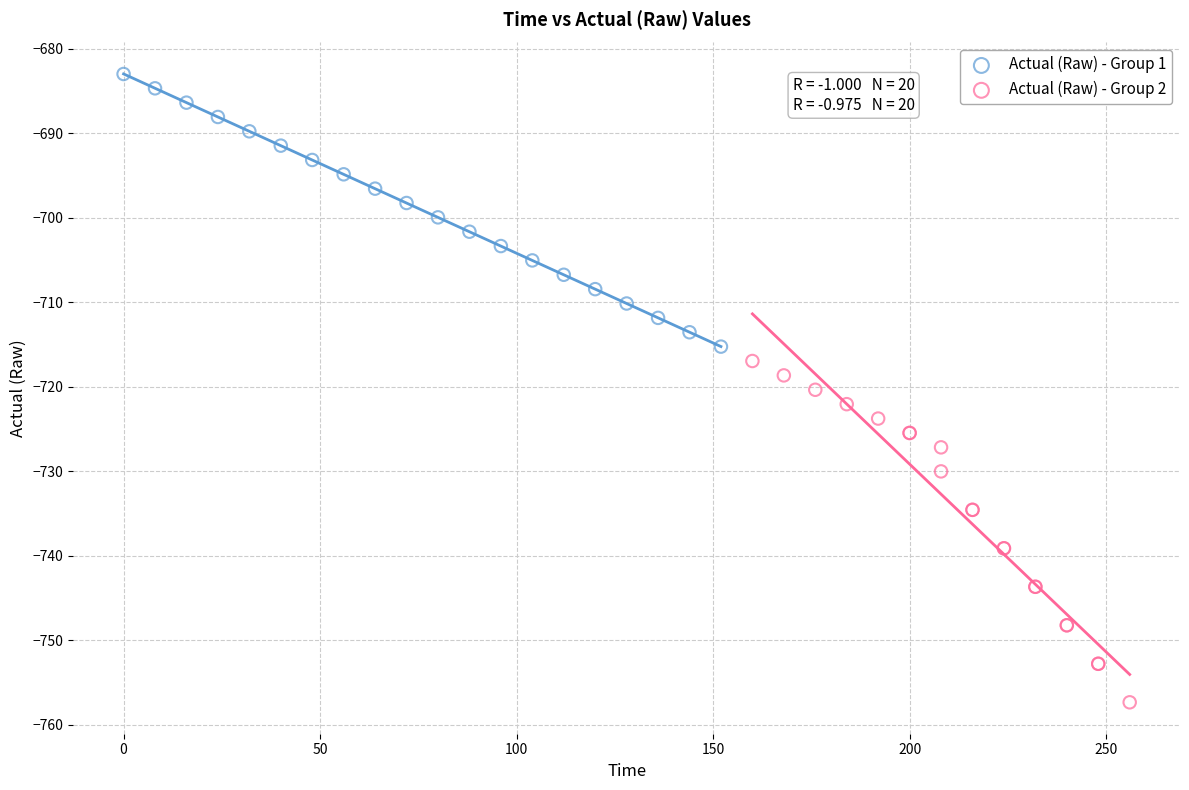

Which series contains the highest Y value?

Actual (Raw) - Group 1